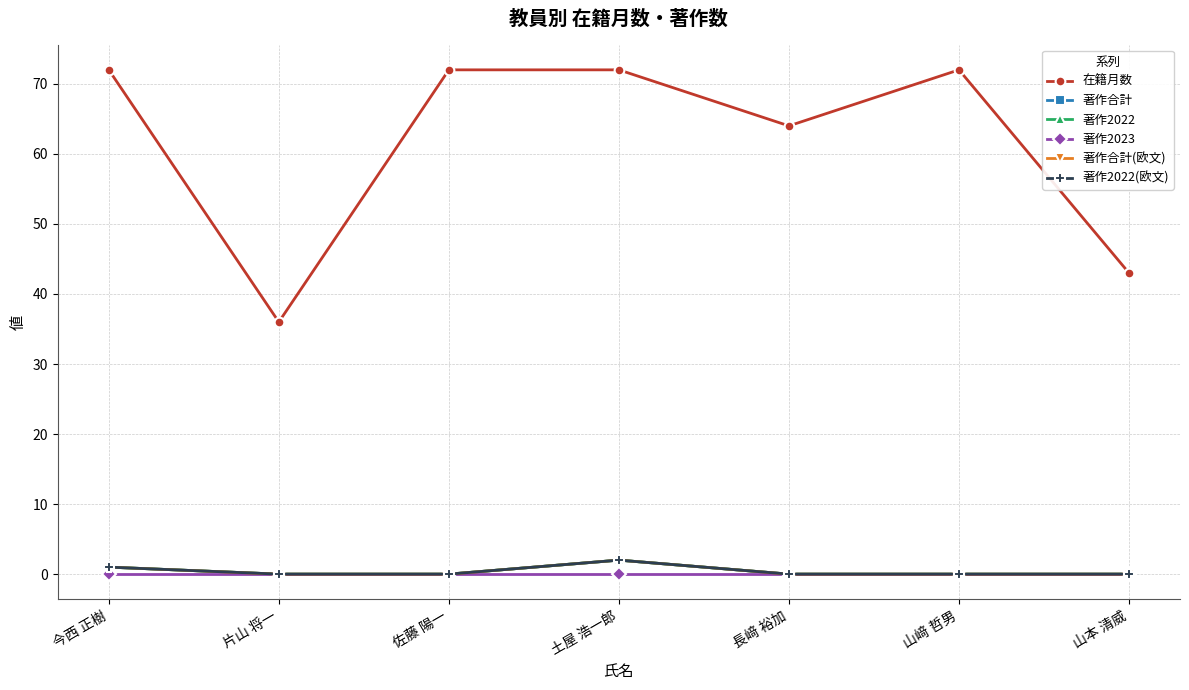

Reading left to right, transcribe all the data shown in this chart.

在籍月数: 今西 正樹=72	片山 将一=36	佐藤 陽一=72	土屋 浩一郎=72	長﨑 裕加=64	山﨑 哲男=72	山本 清威=43
著作合計: 今西 正樹=1	片山 将一=0	佐藤 陽一=0	土屋 浩一郎=2	長﨑 裕加=0	山﨑 哲男=0	山本 清威=0
著作2022: 今西 正樹=1	片山 将一=0	佐藤 陽一=0	土屋 浩一郎=2	長﨑 裕加=0	山﨑 哲男=0	山本 清威=0
著作2023: 今西 正樹=0	片山 将一=0	佐藤 陽一=0	土屋 浩一郎=0	長﨑 裕加=0	山﨑 哲男=0	山本 清威=0
著作合計(欧文): 今西 正樹=1	片山 将一=0	佐藤 陽一=0	土屋 浩一郎=2	長﨑 裕加=0	山﨑 哲男=0	山本 清威=0
著作2022(欧文): 今西 正樹=1	片山 将一=0	佐藤 陽一=0	土屋 浩一郎=2	長﨑 裕加=0	山﨑 哲男=0	山本 清威=0